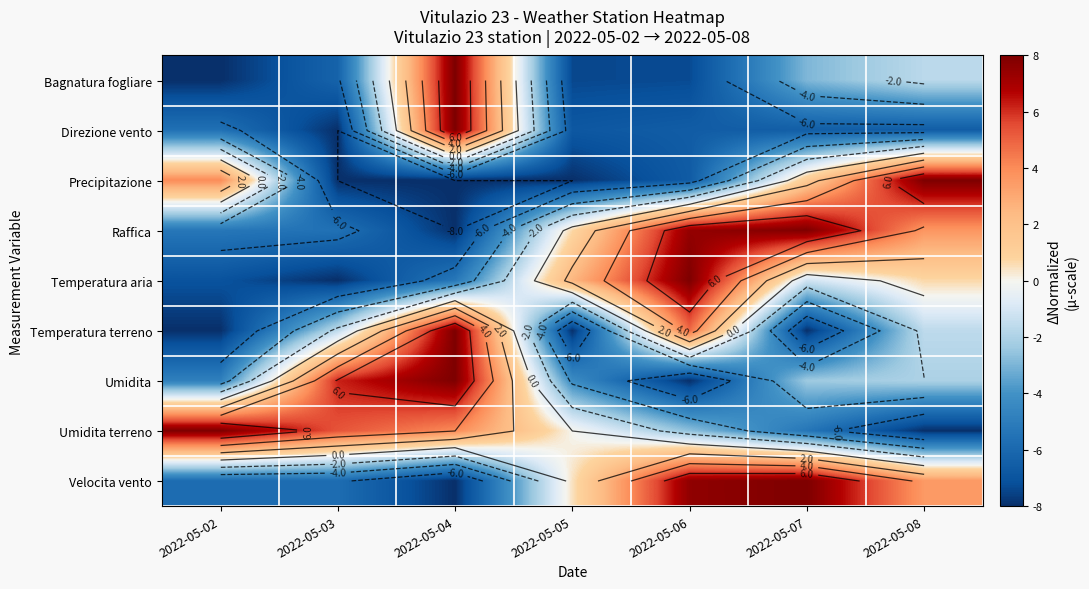

Which category has the lowest value in the Precipitazione series?

2022-05-03